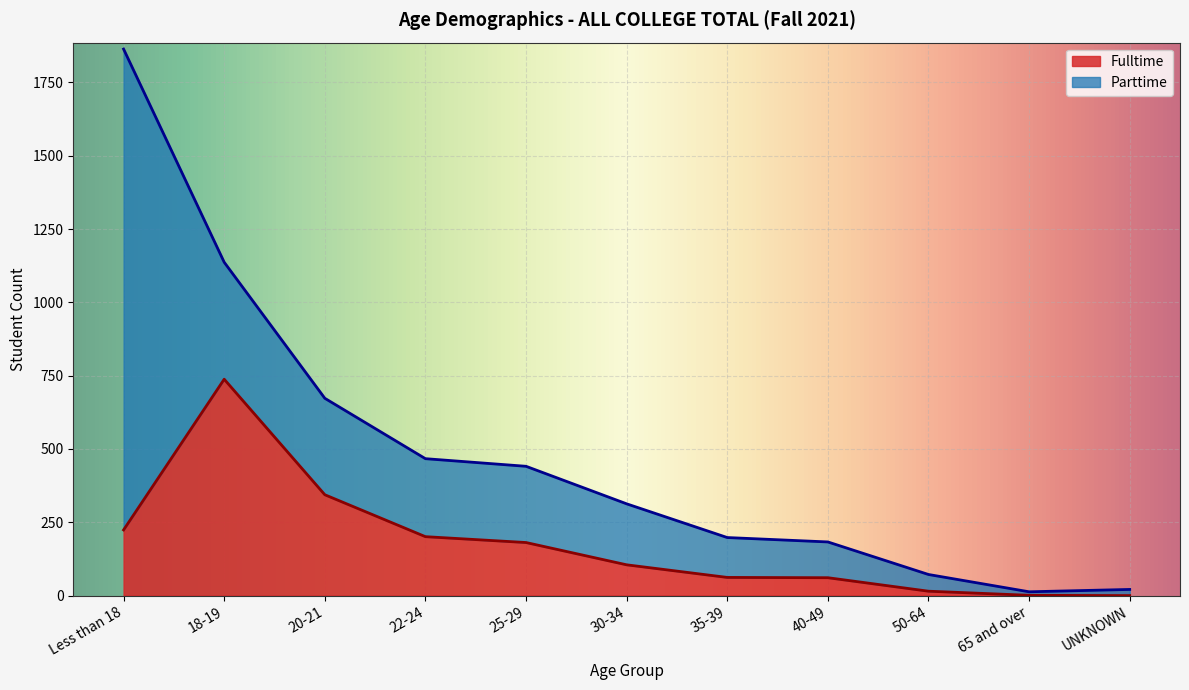

What is the approximate value at 18-19, to the nearest 100?

700